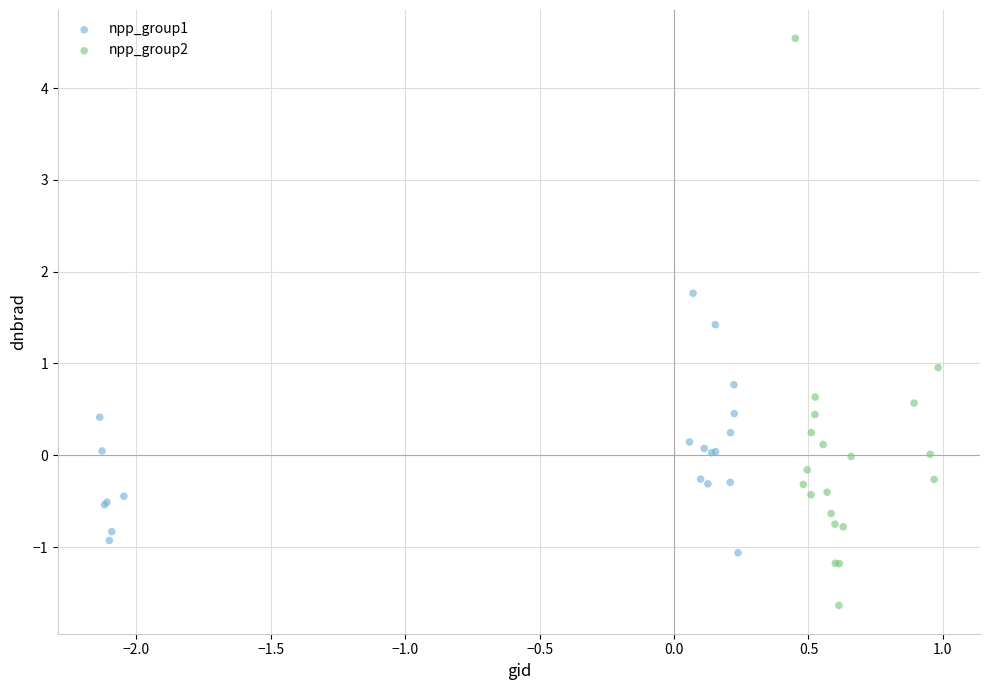

Which series contains the highest Y value?

npp_group2